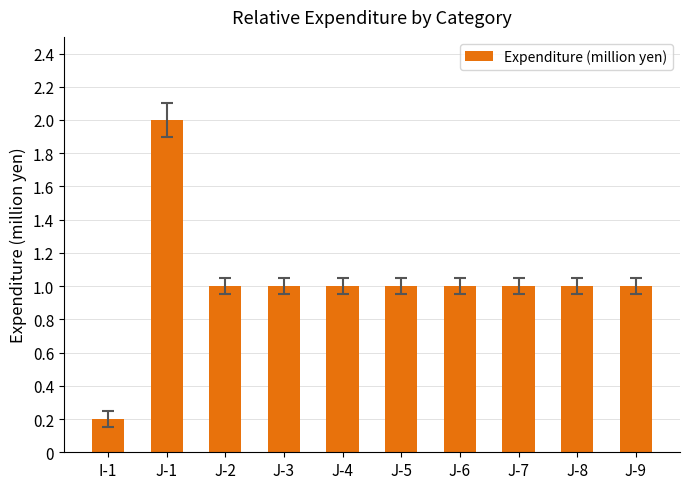

What is the ratio of the value at J-9 to the value at J-8?

1.0